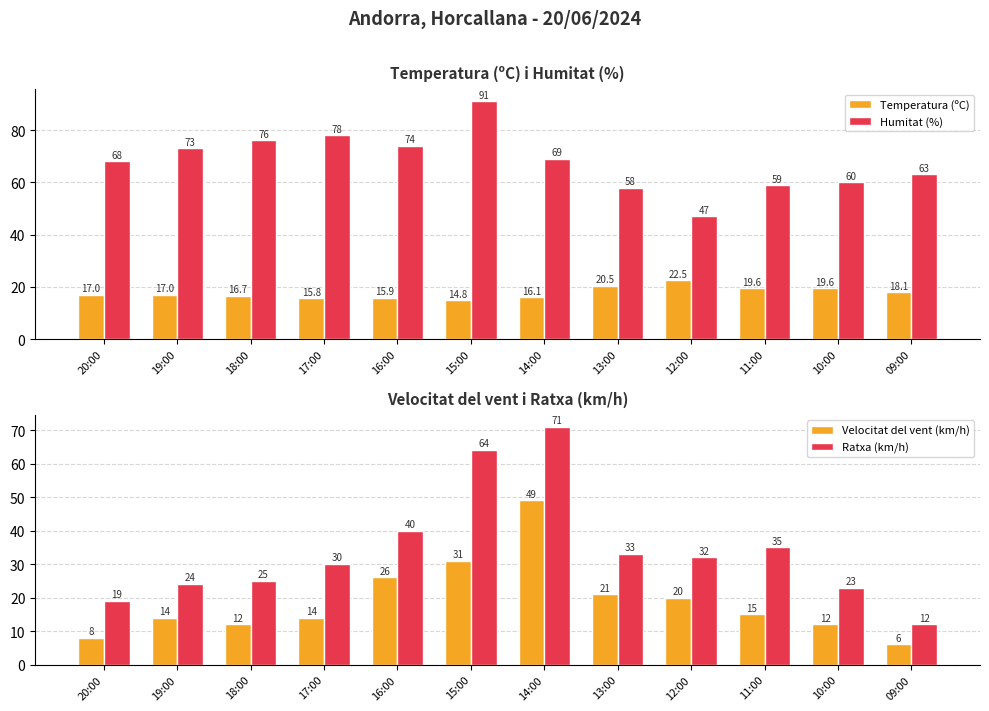

What is the difference between the maximum and minimum values in the Ratxa (km/h) series?

59